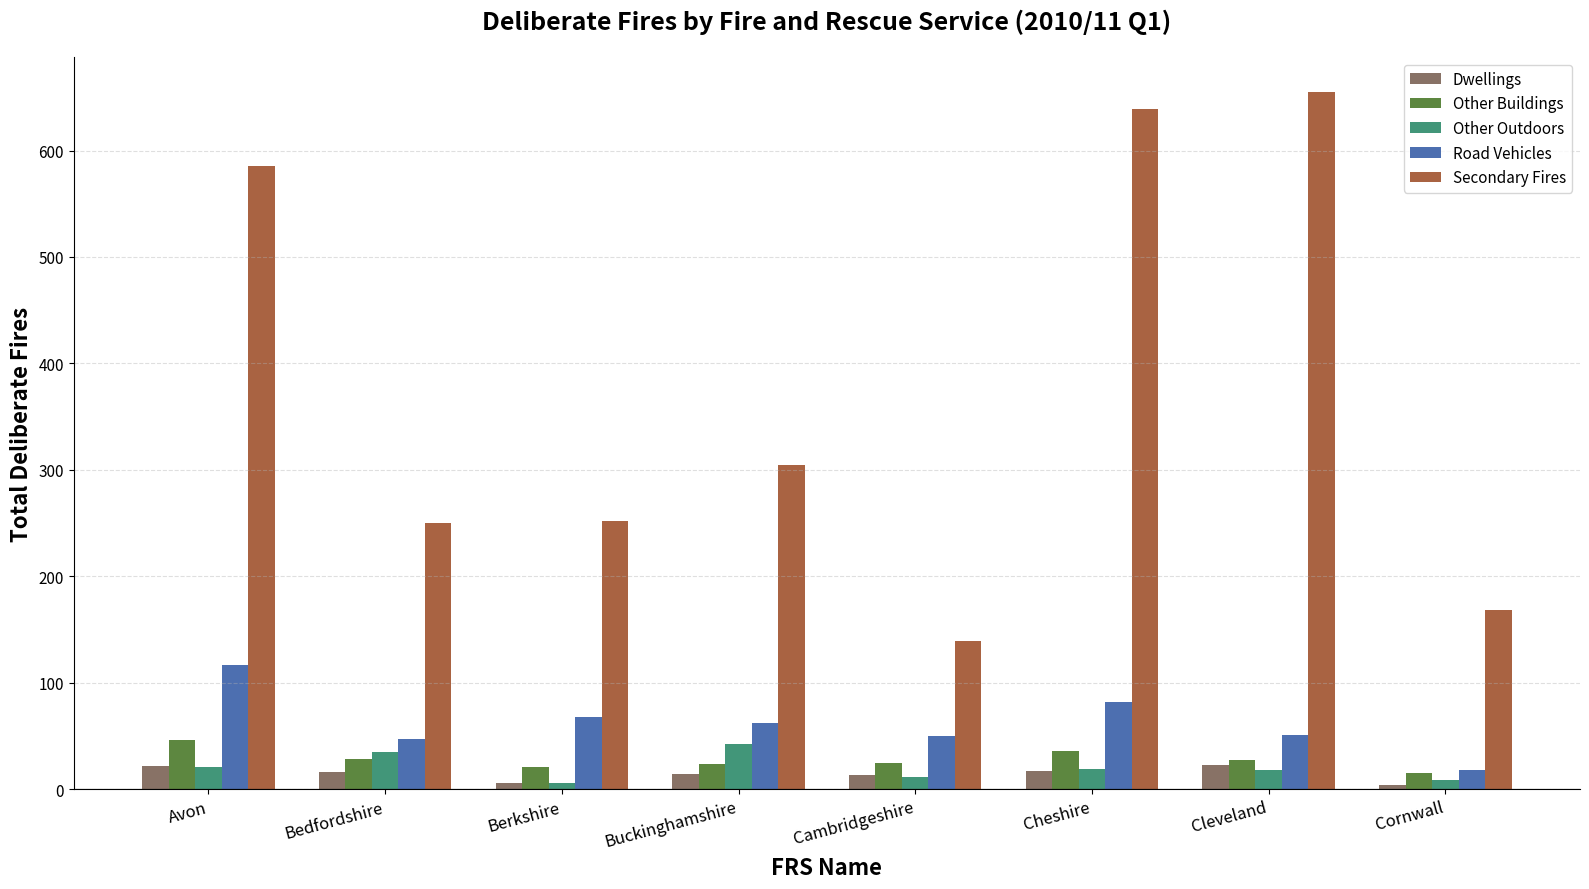

Which series has the largest total across all categories?

Secondary Fires